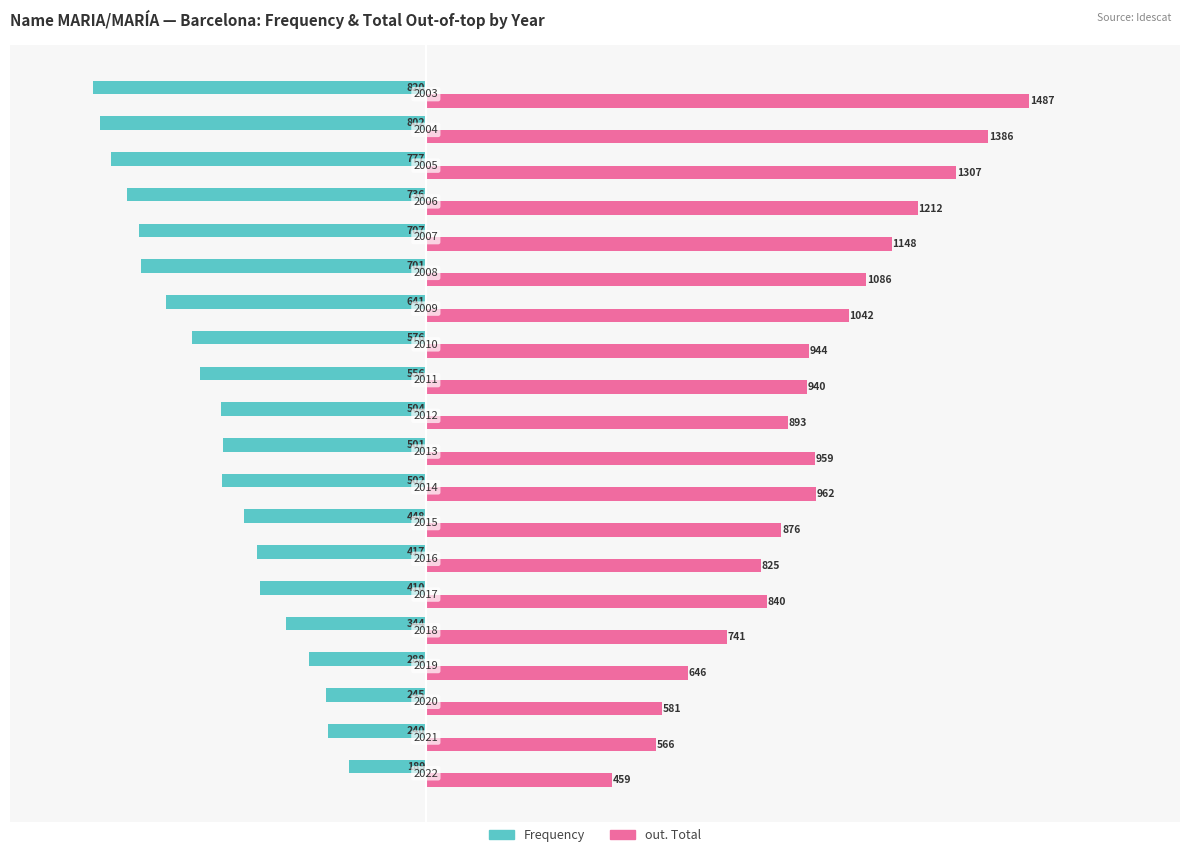

What are all the series names shown in the legend?

Frequency, out. Total